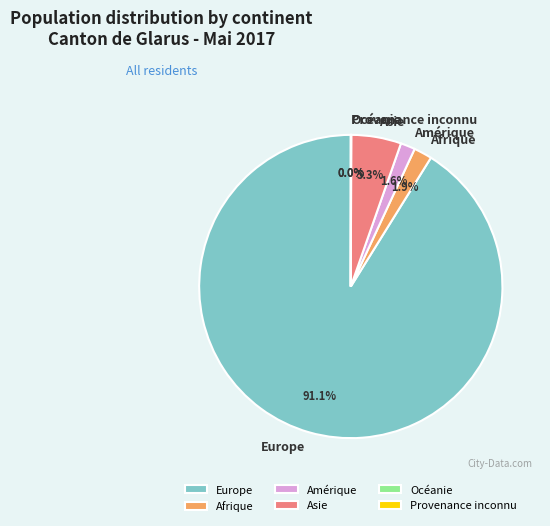

Which has a higher value, Afrique or Asie?

Asie